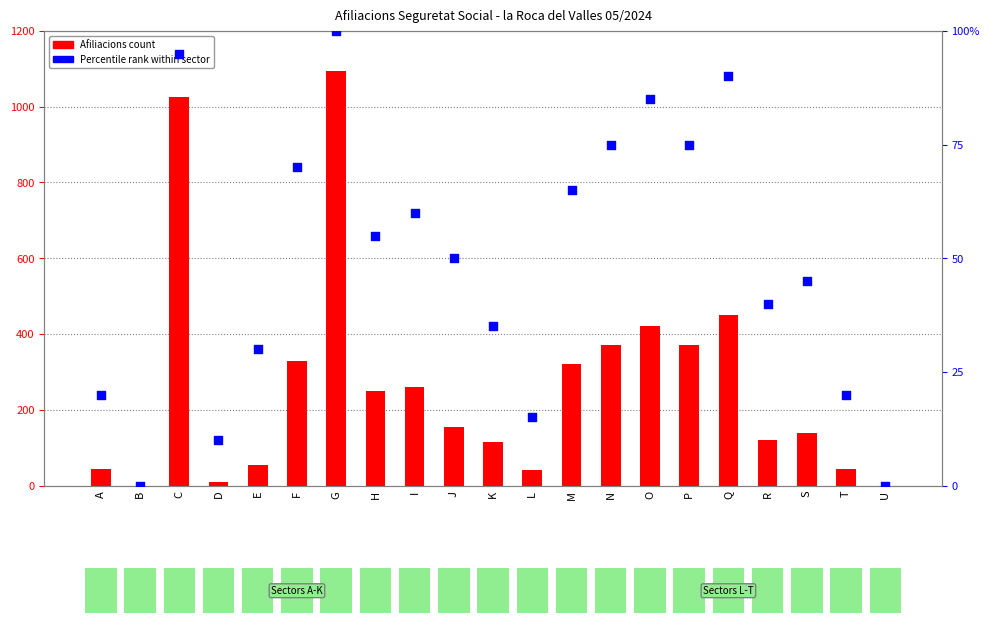

Which series reaches the minimum Y coordinate?

Afiliacions count